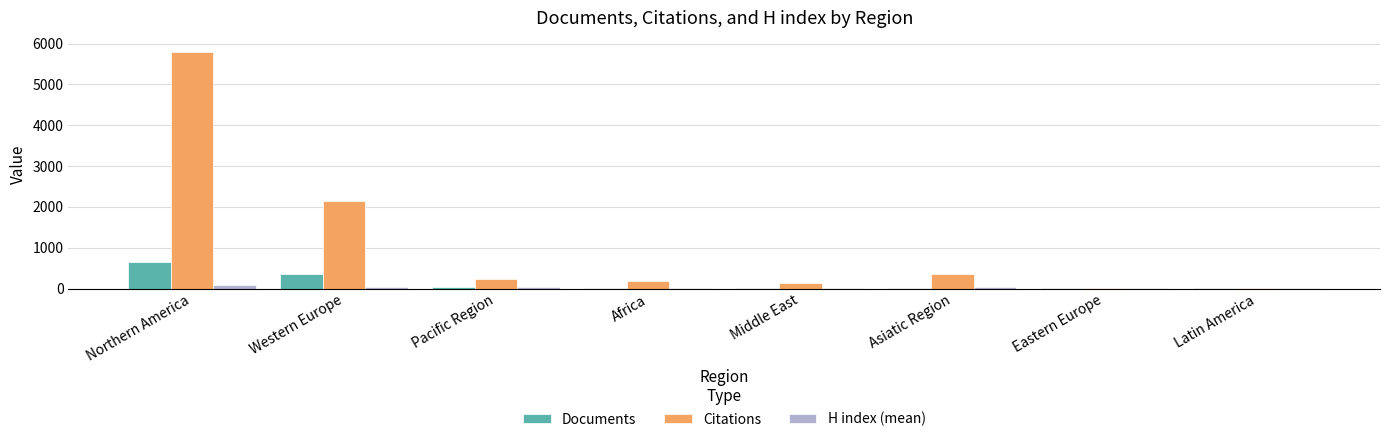

What is the greatest value displayed?

5782